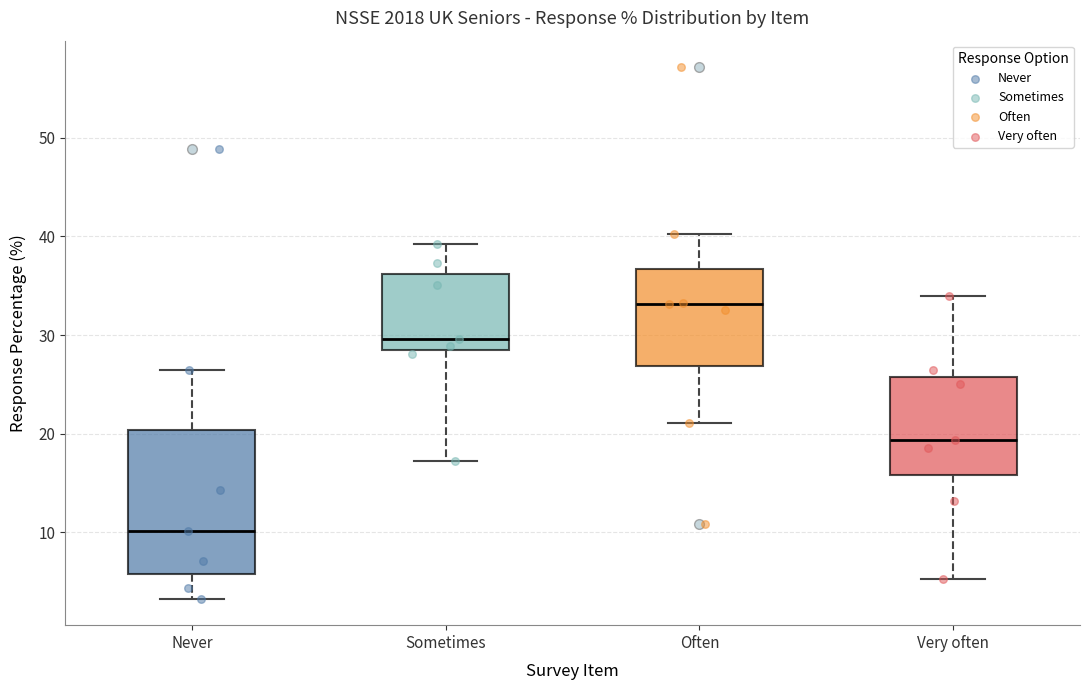

Reading left to right, read every box against the y-axis: the position of its median line, the range the box covers, and the ends of its whiskers. The values are not printed on the chart, so give them approximately, as read against the axis.

Never: median 10, box 6 to 20, whiskers 3 to 26
Sometimes: median 30, box 29 to 36, whiskers 17 to 39
Often: median 33, box 27 to 37, whiskers 21 to 40
Very often: median 19, box 16 to 26, whiskers 5 to 34